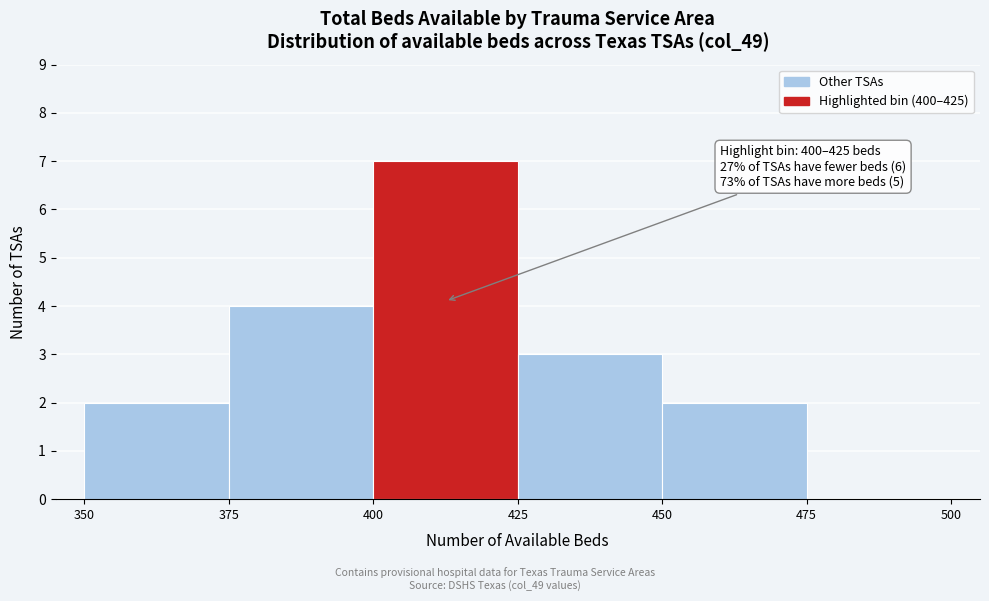

Which range on the x-axis has the tallest bar?

400 to 425